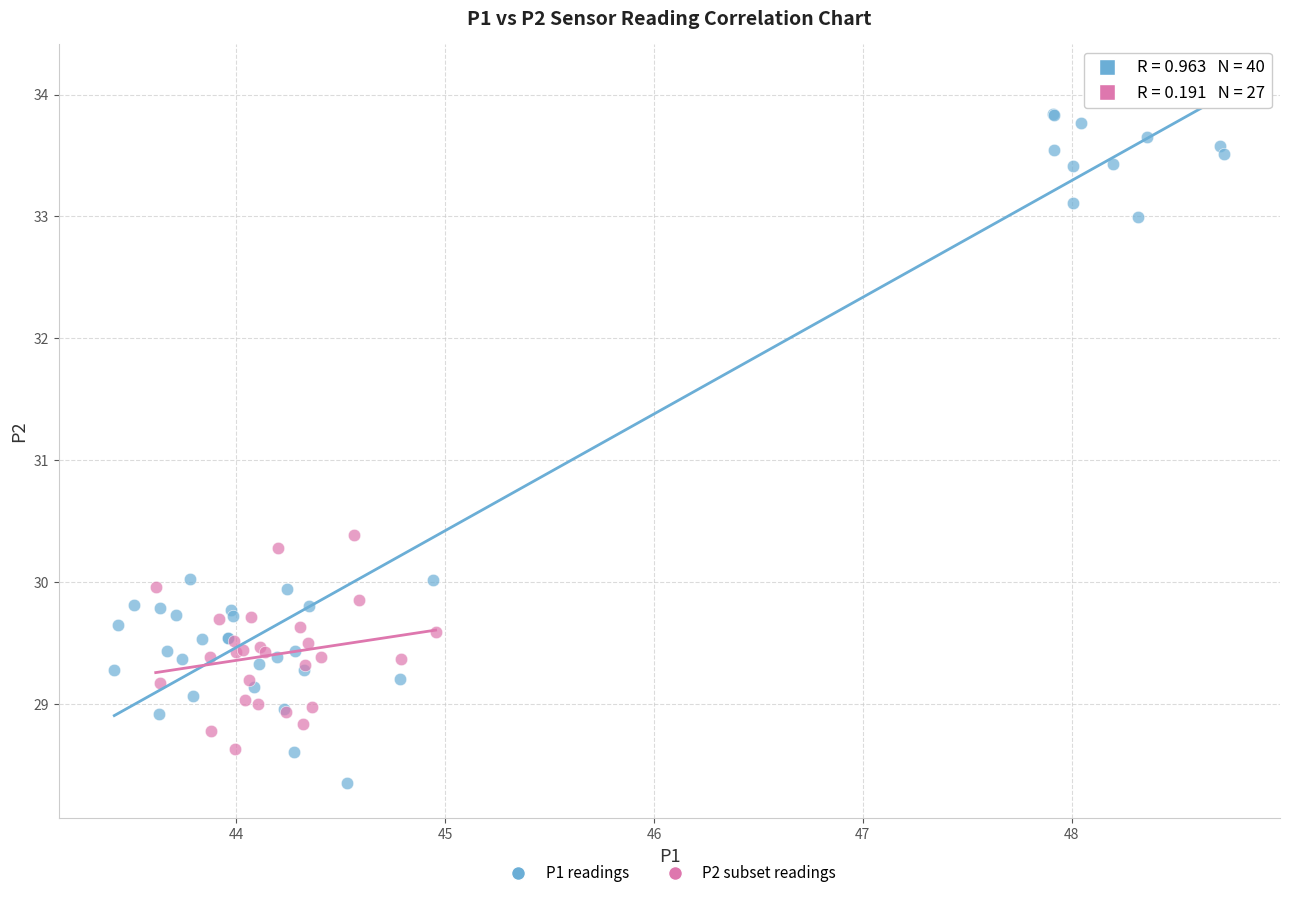

Which series reaches the minimum Y coordinate?

P1 readings